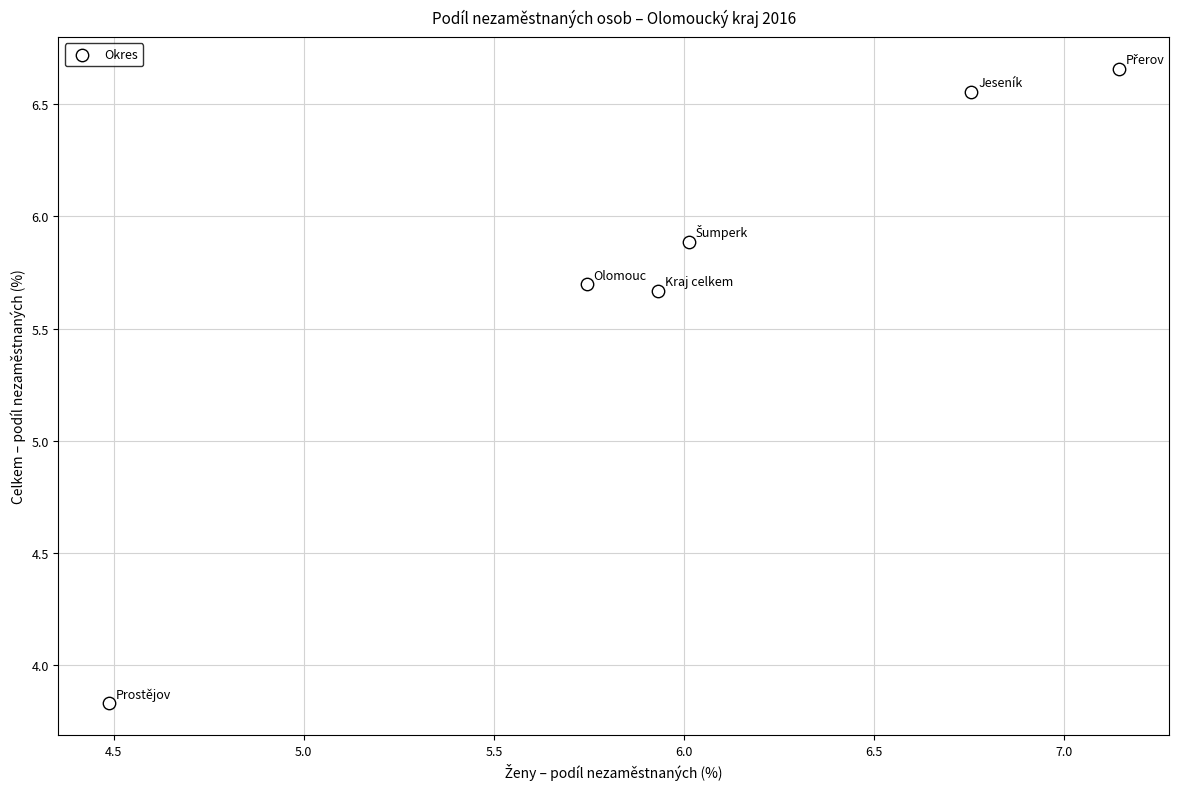

What is the range of X values (max minus min)?

2.7